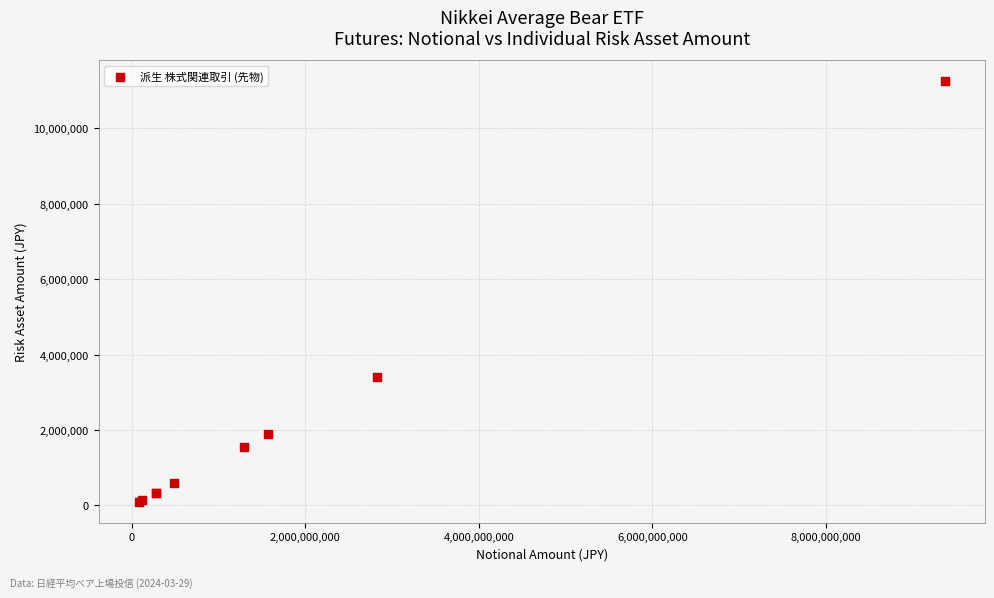

What Y value in the scatter plot is closest to 5670756?

3392760